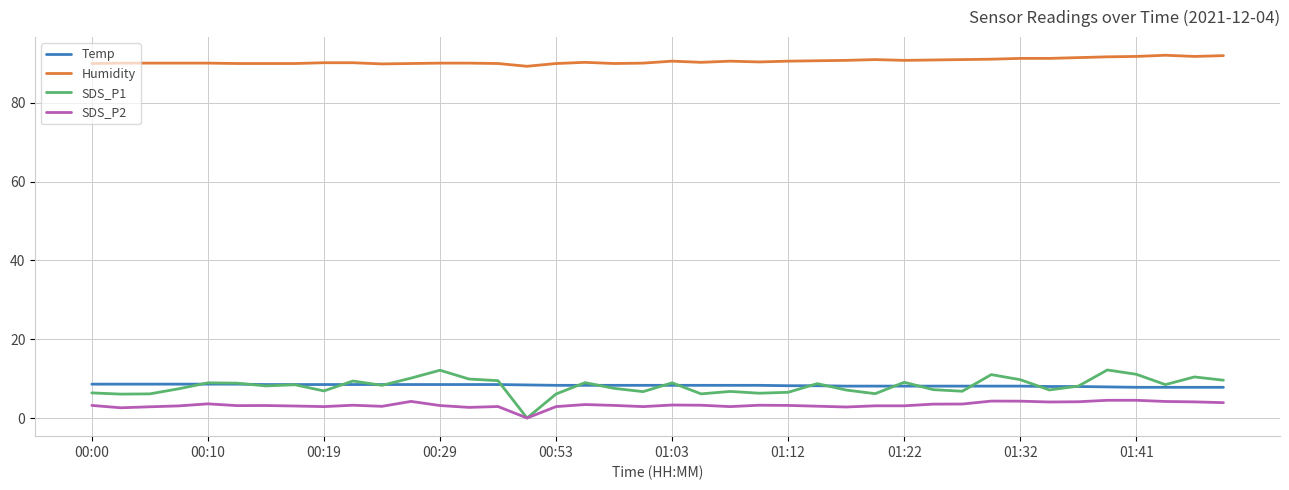

What is the lowest value of the Temp series?

7.8